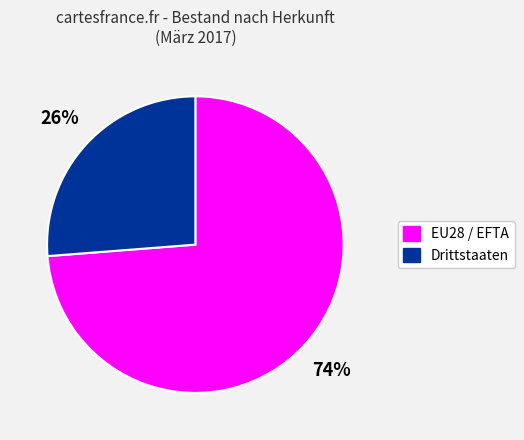

Which category has the biggest portion of the pie?

EU28 / EFTA